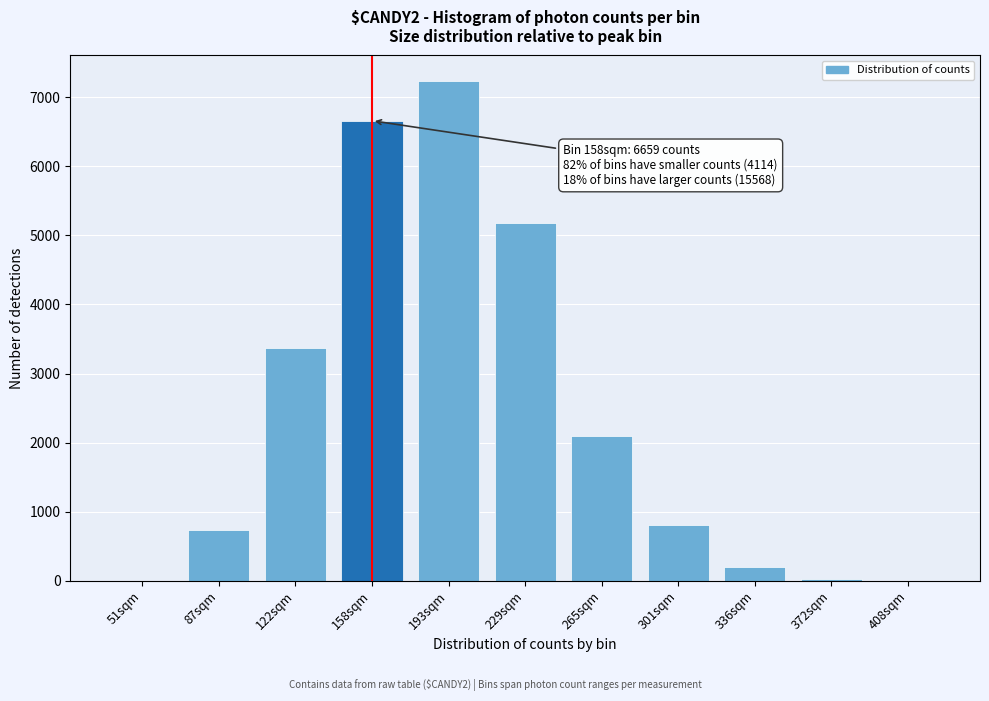

At which label is the value closest to 3622?

122sqm